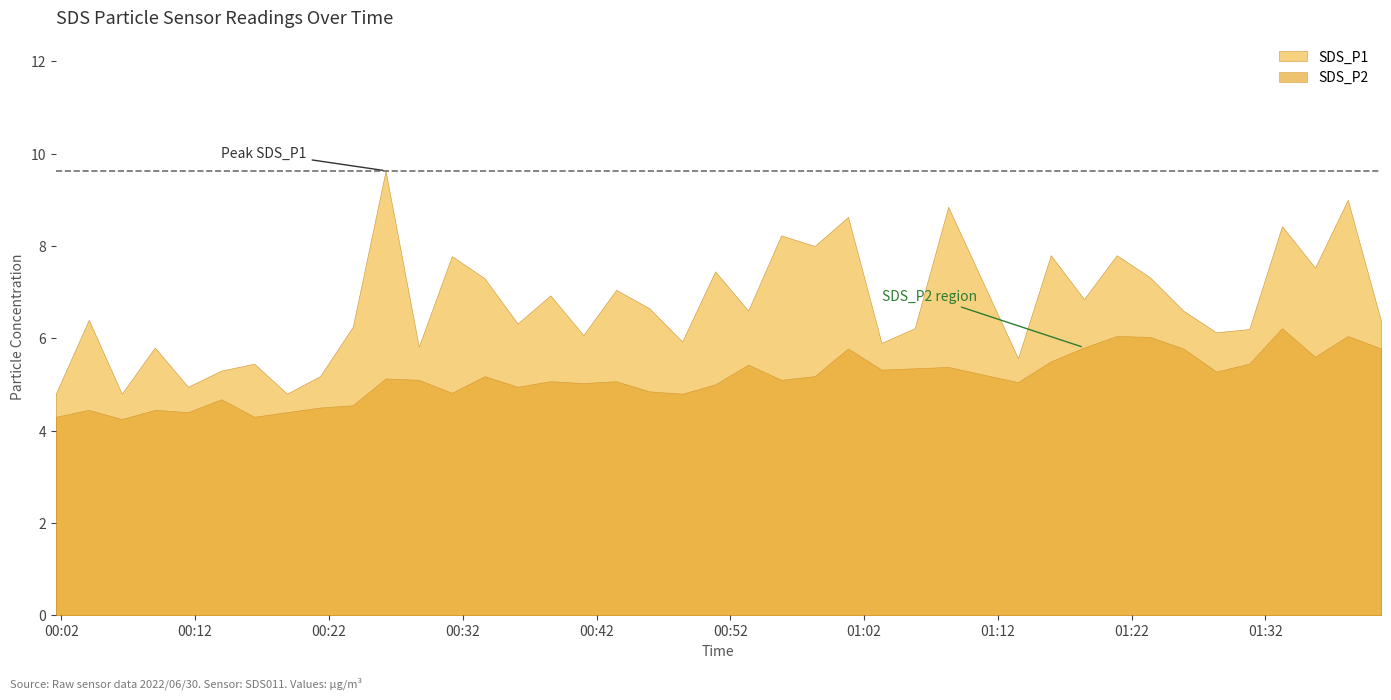

How many values in the SDS_P2 series are below 5?

14